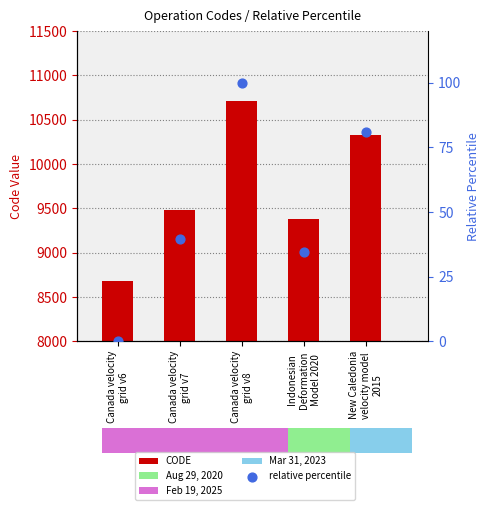

Is the value of CODE at Indonesian
Deformation
Model 2020 greater than the value of relative percentile at Canada velocity
grid v6?

Yes